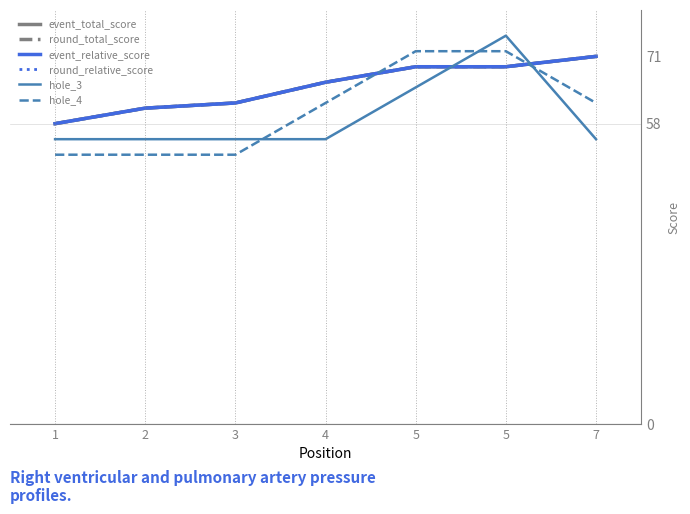

What is the spread (max minus min) of values at 1?

6